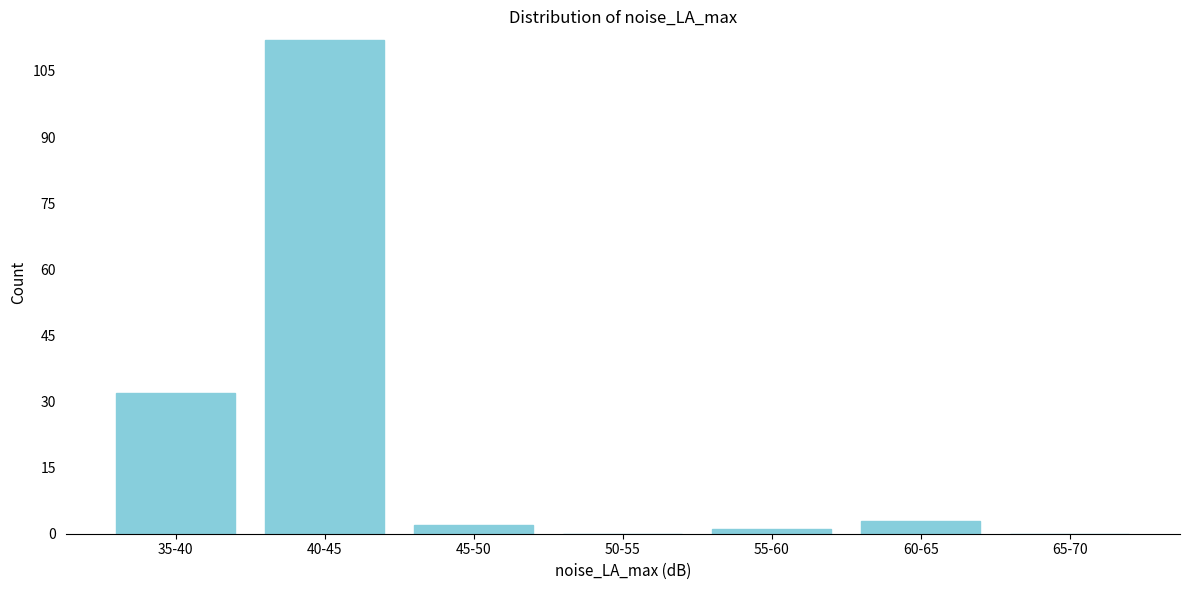

Reading left to right, list all the values displayed in this chart.

35-40=32	40-45=112	45-50=2	50-55=0	55-60=1	60-65=3	65-70=0